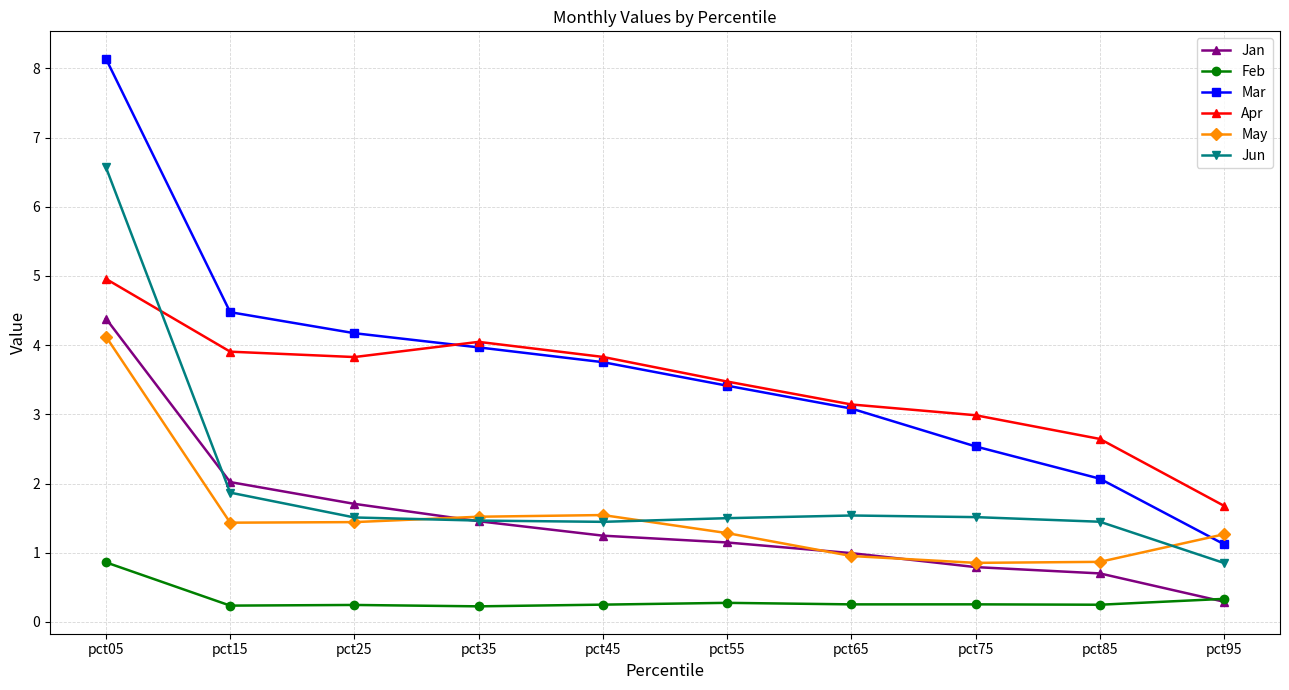

What is the average value of the Jun series?

2.0